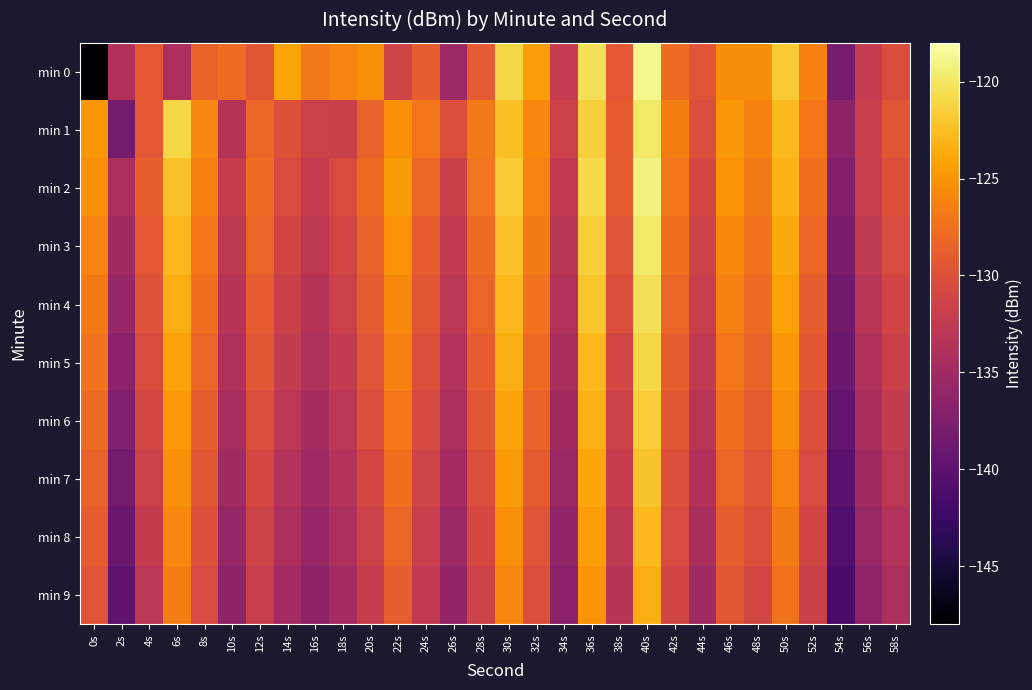

Rank the series at 38s from highest to lowest value.

min 1, min 2, min 0, min 3, min 4, min 5, min 6, min 7, min 8, min 9